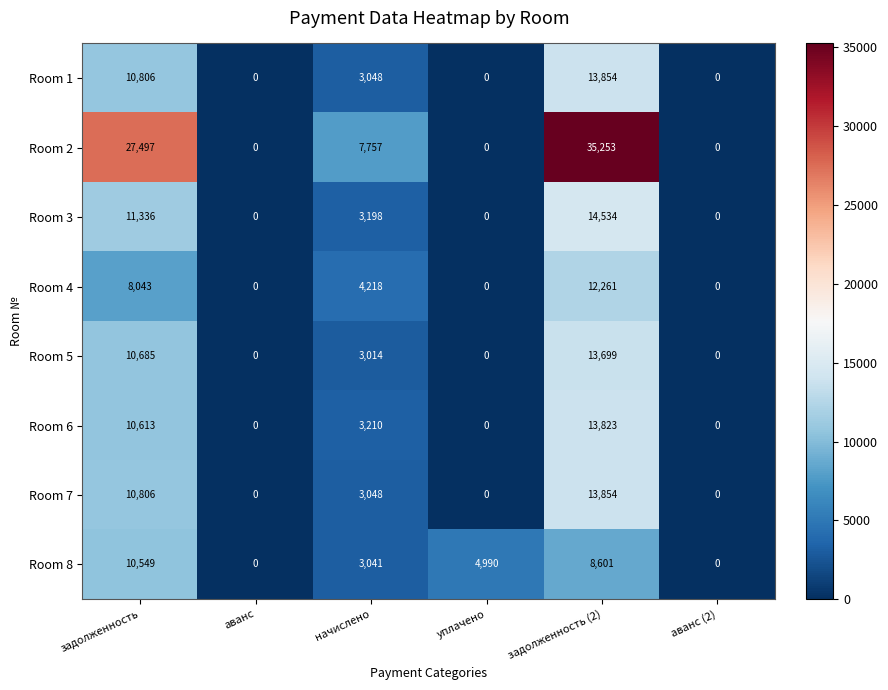

Where does the Room 3 series first go above 3198?

задолженность